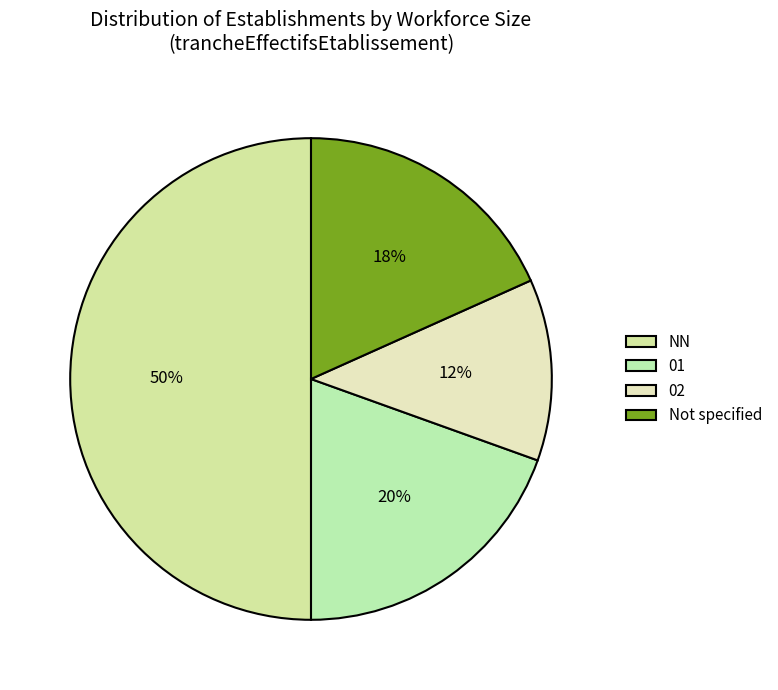

How many slices are in this pie chart?

4